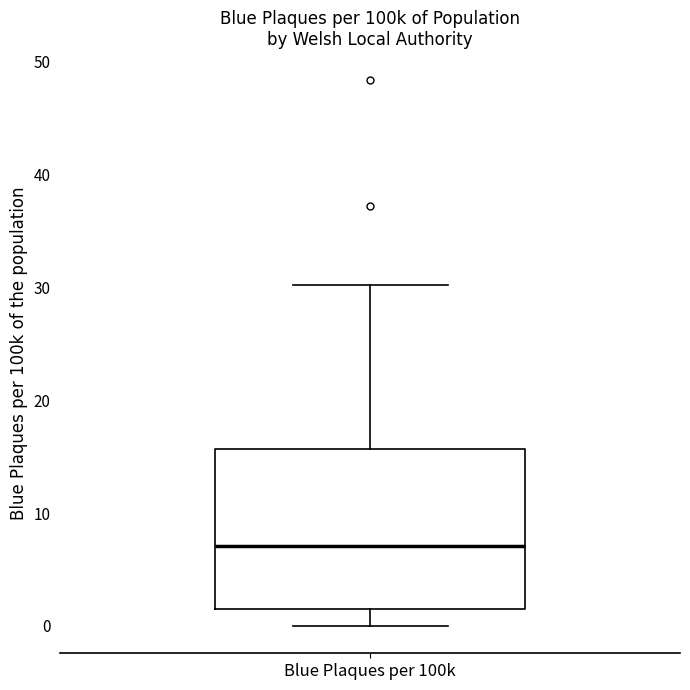

Where does the median line of the box for Blue Plaques per 100k sit on the y-axis? The values are not printed on the chart, so give them approximately, as read against the axis.

7